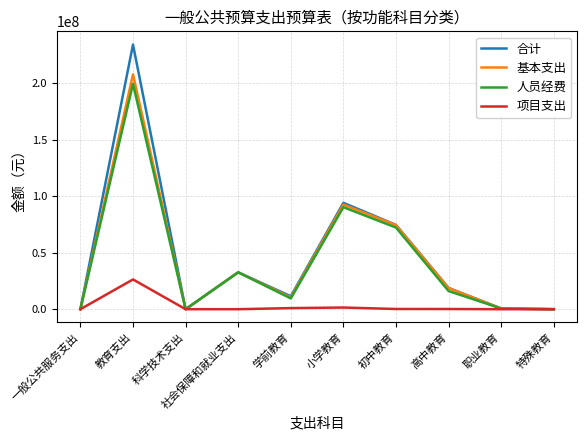

List the series in order of their peak value, lowest first.

项目支出, 人员经费, 基本支出, 合计